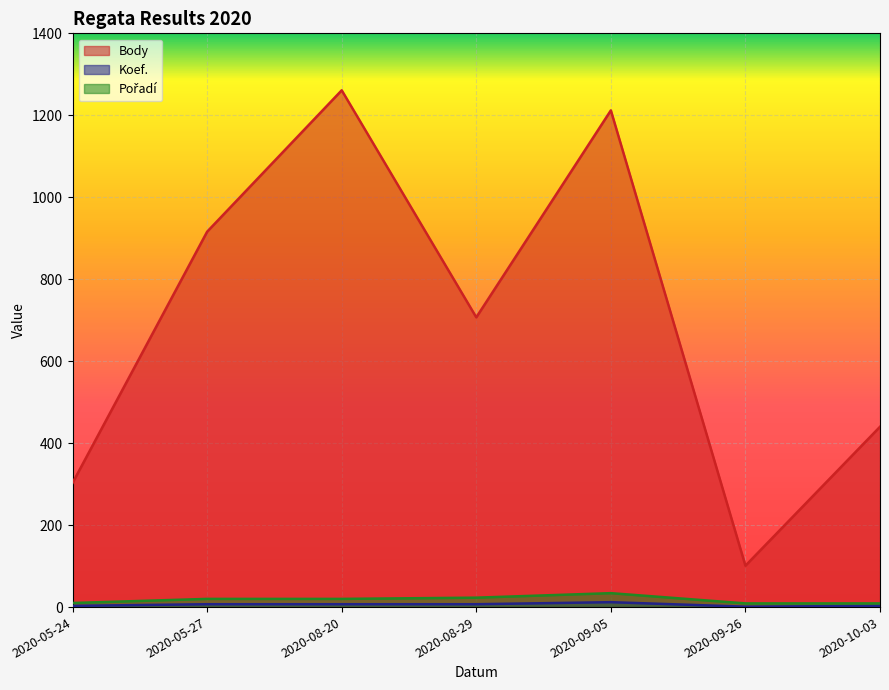

What is the total value across all series at 2020-09-26?

111